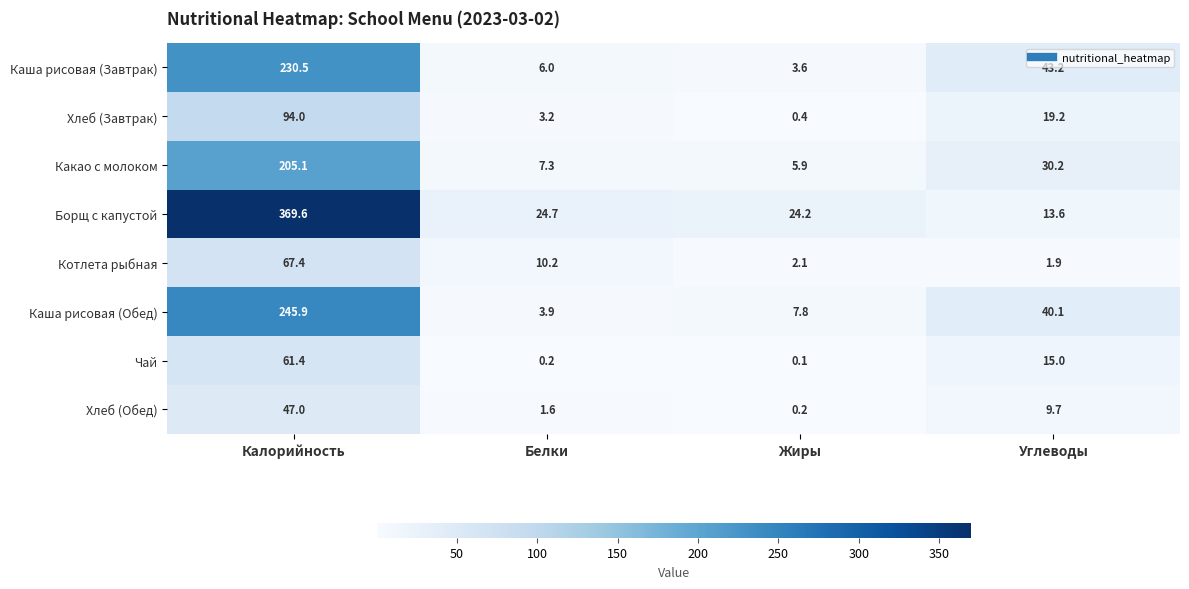

At how many categories does at least one series exceed 195?

1